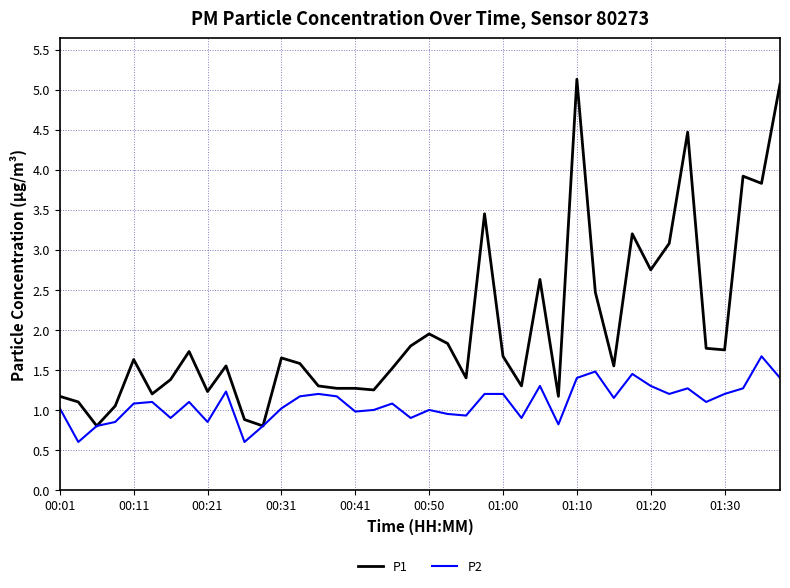

What is the greatest value displayed?

5.1